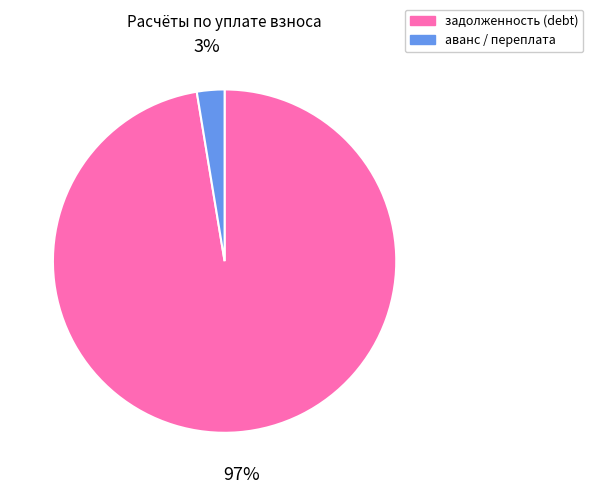

Is there any slice that represents more than half of the pie?

Yes